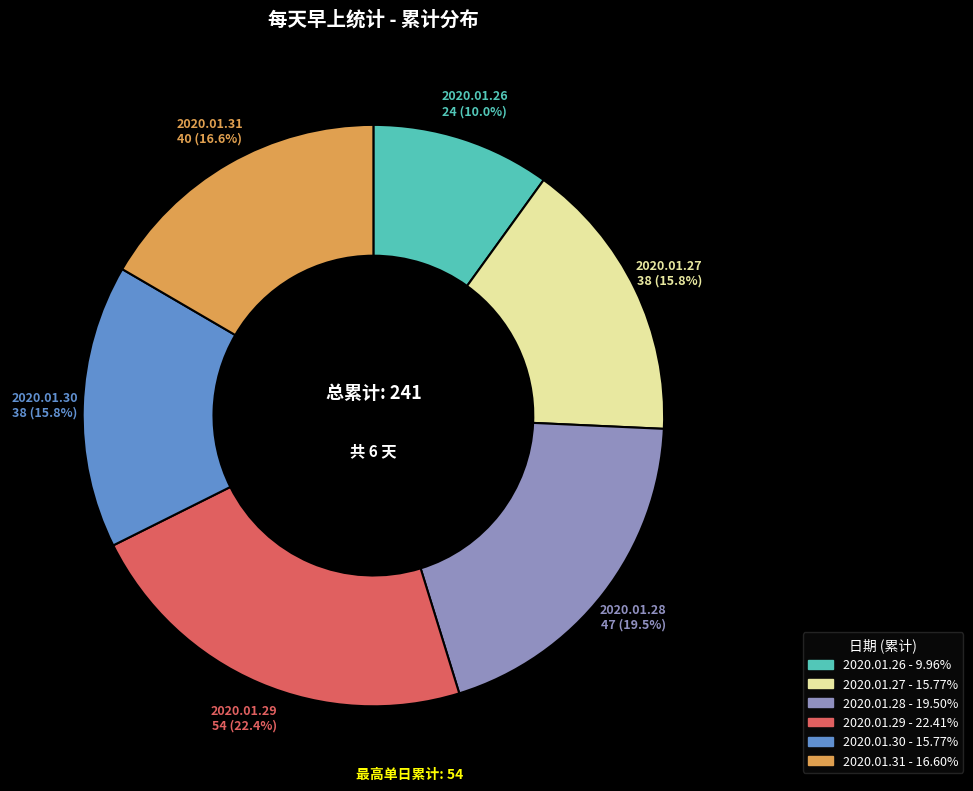

To the nearest percent, what portion does 2020.01.29 represent?

22%